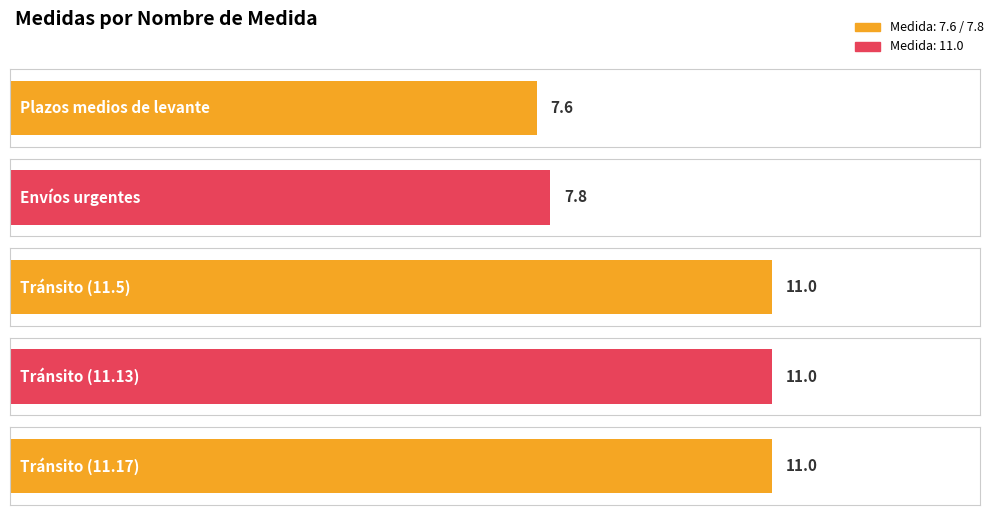

What is the change in value from Plazos medios de levante to Tránsito (11.17)?

+3.4